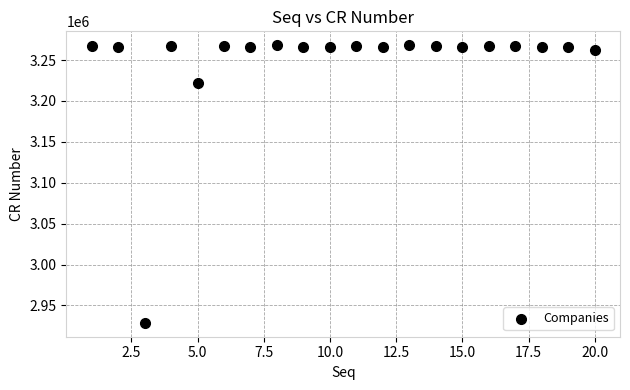

What is the range of X values (max minus min)?

19